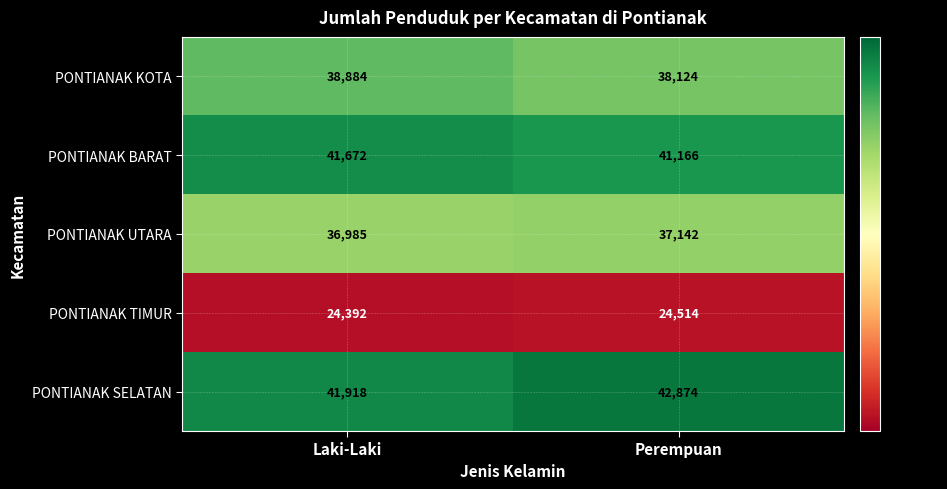

How many categories are shown in the chart?

2